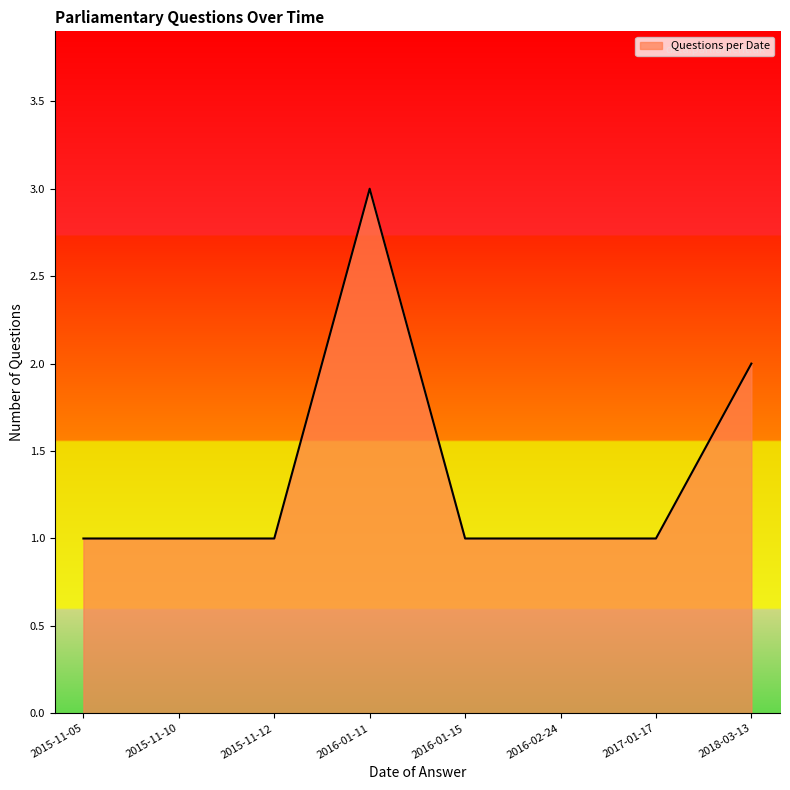

Does the chart display data point markers on the line(s)?

No